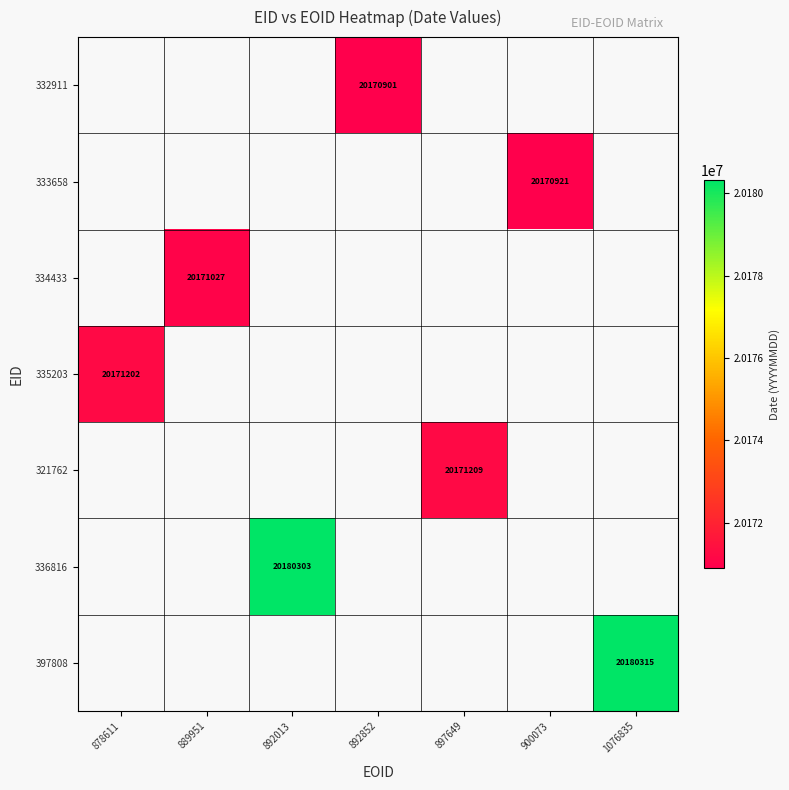

True or false: 335203 has a value of 20171202 at 878611.

True